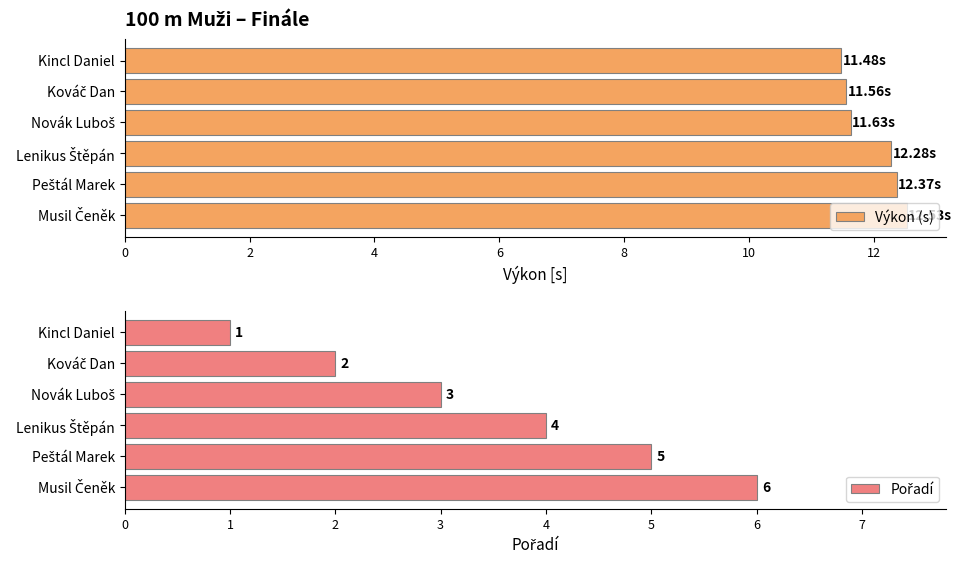

How many values in the Výkon (s) series are below 12?

3